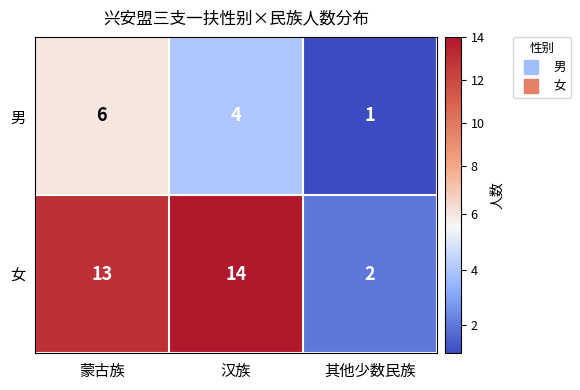

Reading right to left, extract all data points from this chart.

男: 1	4	6
女: 2	14	13